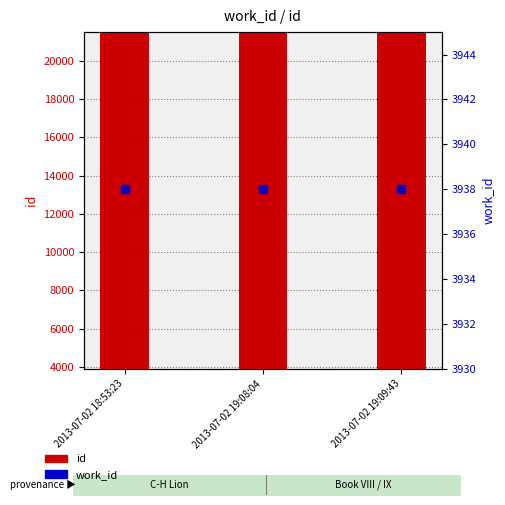

Which series has the largest Y range (max minus min)?

id